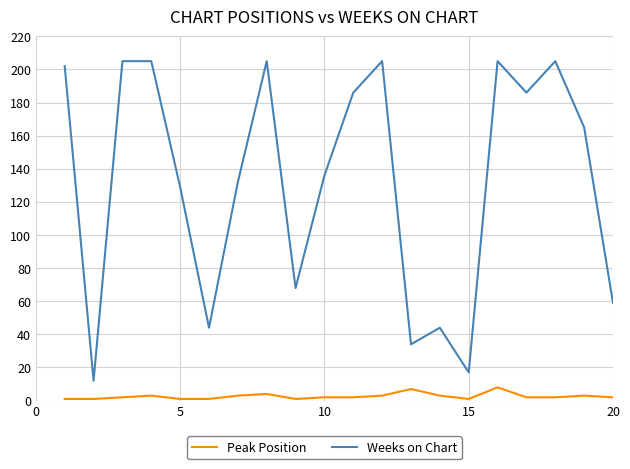

What is the greatest value displayed?

205